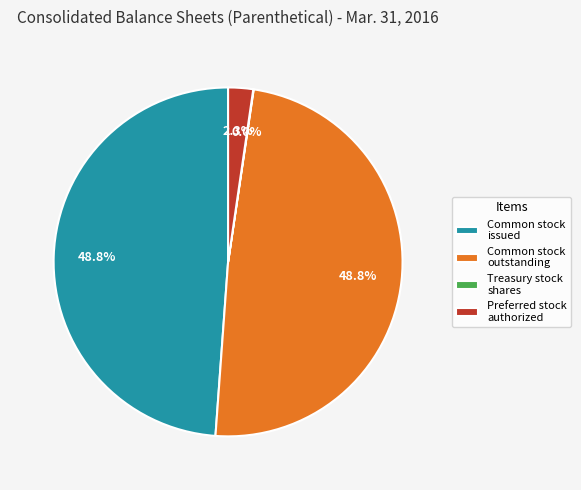

Is Preferred stock authorized the majority of the pie?

No